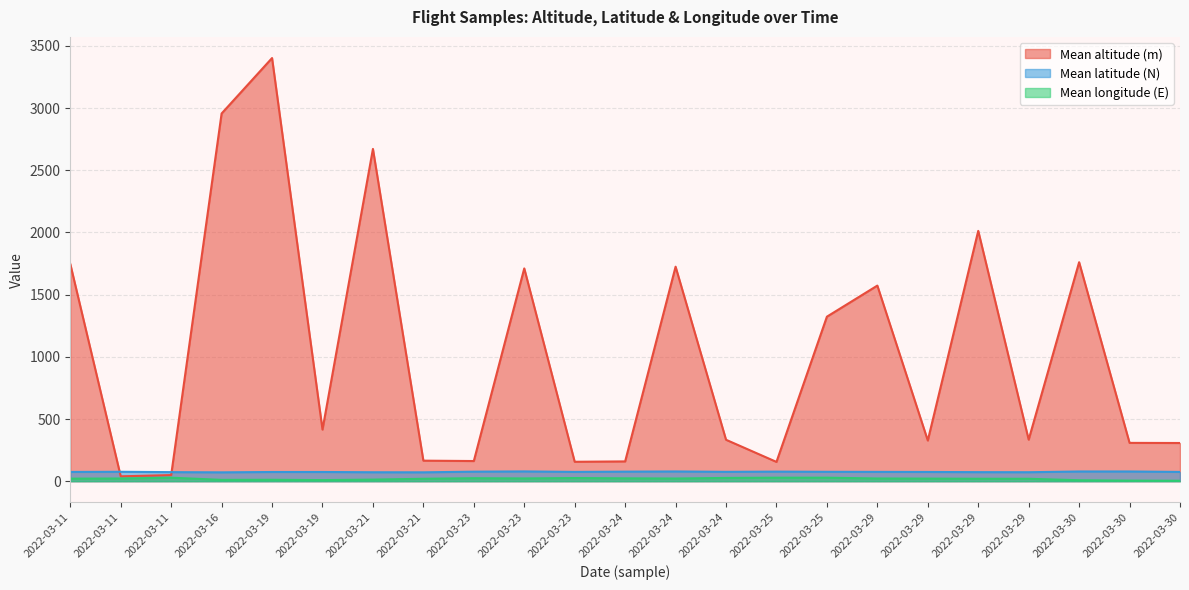

What is the value of the Mean altitude (m) point at the 11th from the left?

162.0